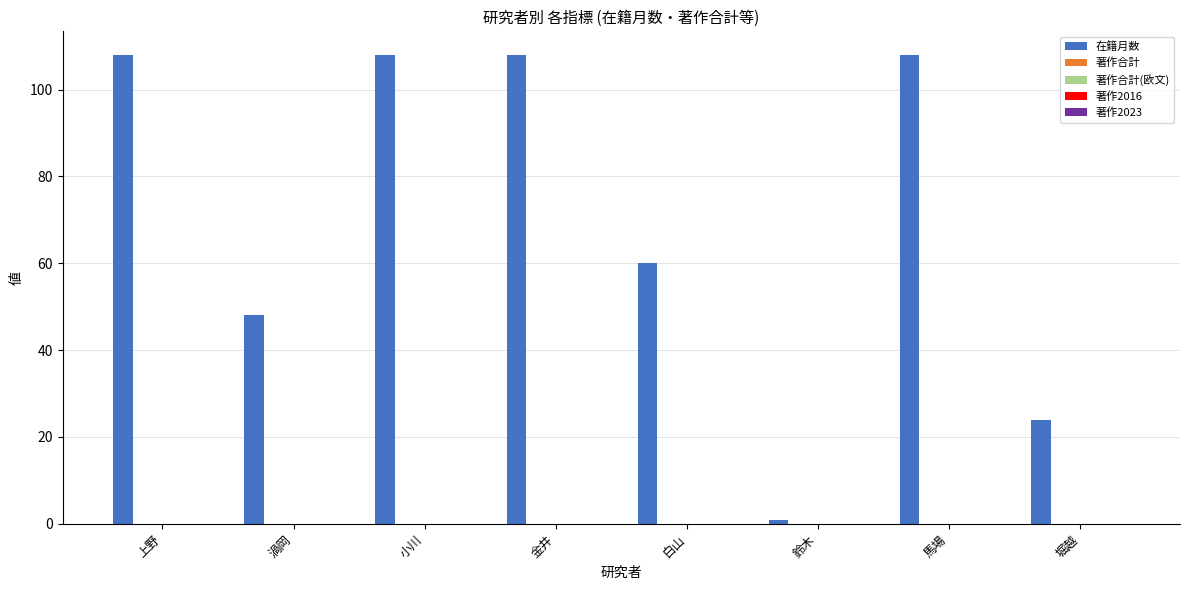

What is the value of the 4th bar from the left?

108